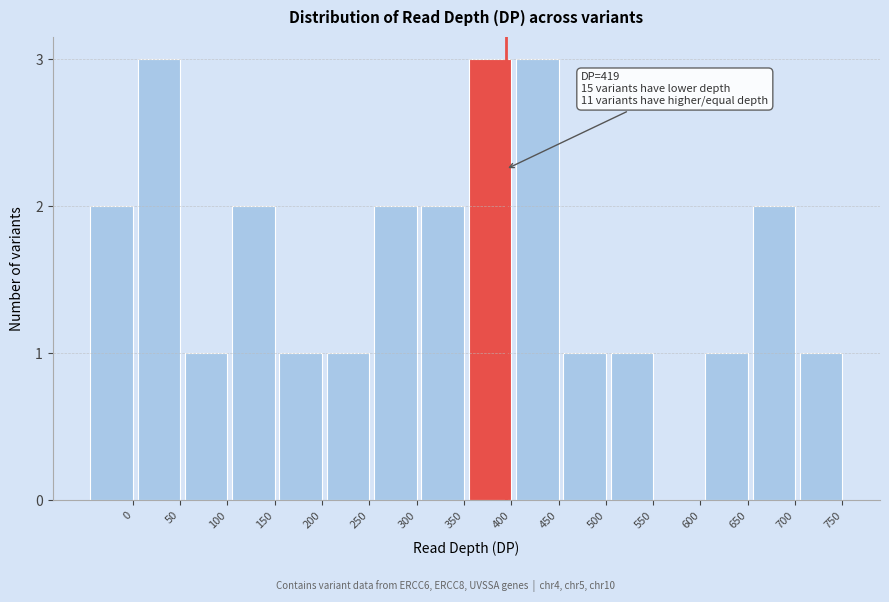

Reading right to left, what are all the values shown in this chart?

750=1	700=2	650=1	600=0	550=1	500=1	450=3	400=3	350=2	300=2	250=1	200=1	150=2	100=1	50=3	0=2